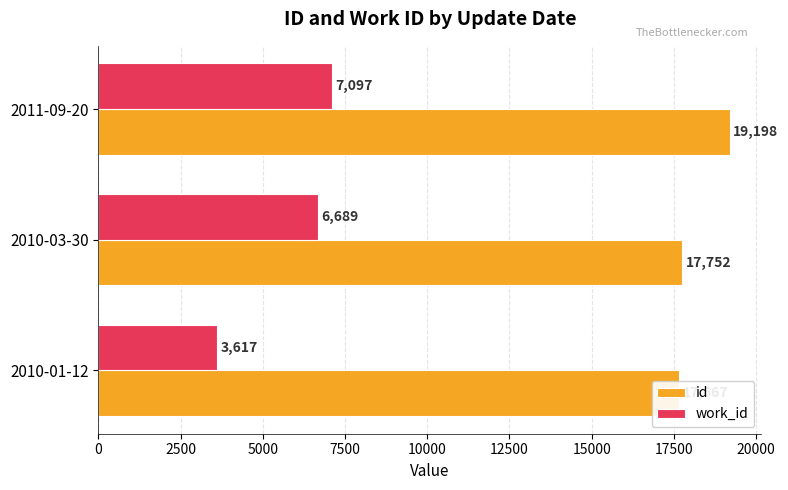

Between 2010-03-30 and 2010-01-12, which is larger?

2010-03-30